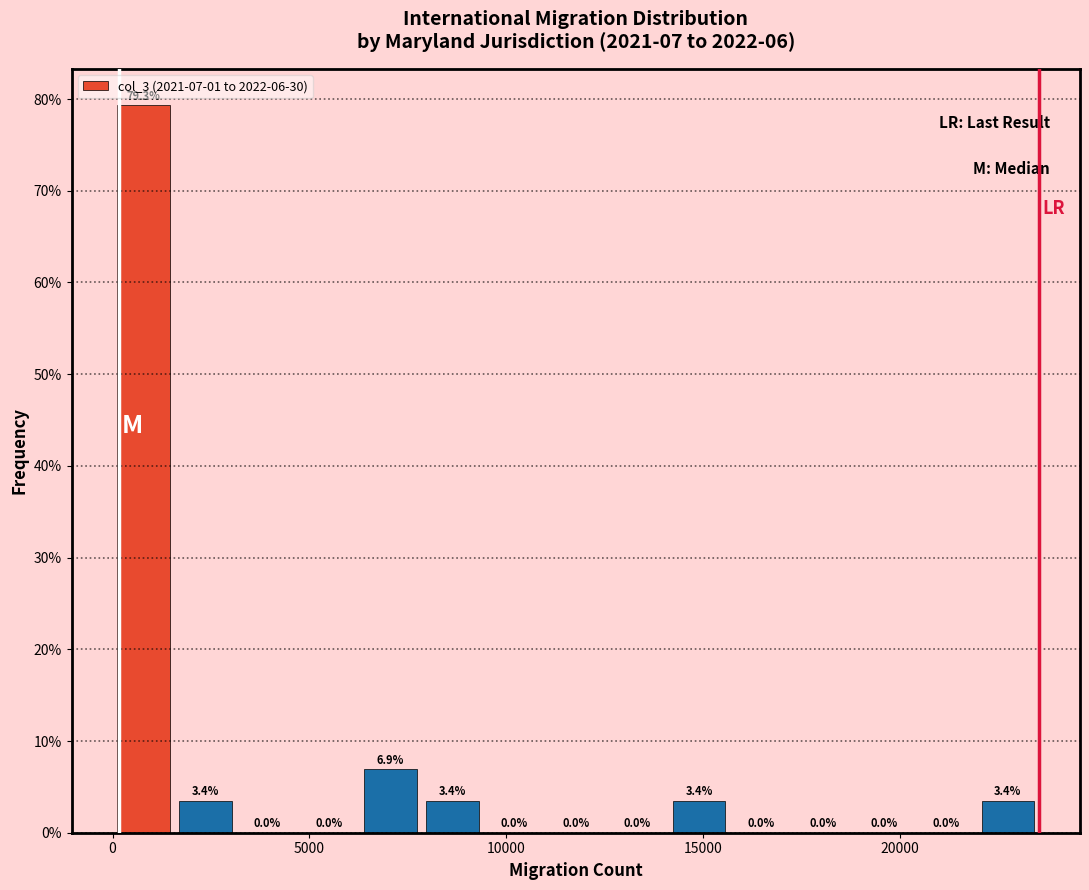

Around what value on the x-axis is the tallest bar? Give the approximate position of its centre, as read against the axis.

1000